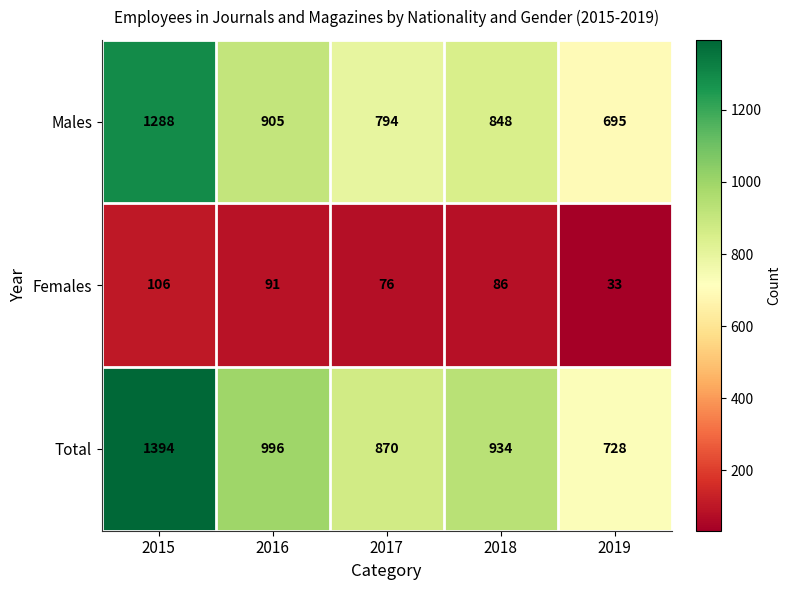

Reading left to right, what are all the values shown in this chart?

Males: 1288	905	794	848	695
Females: 106	91	76	86	33
Total: 1394	996	870	934	728